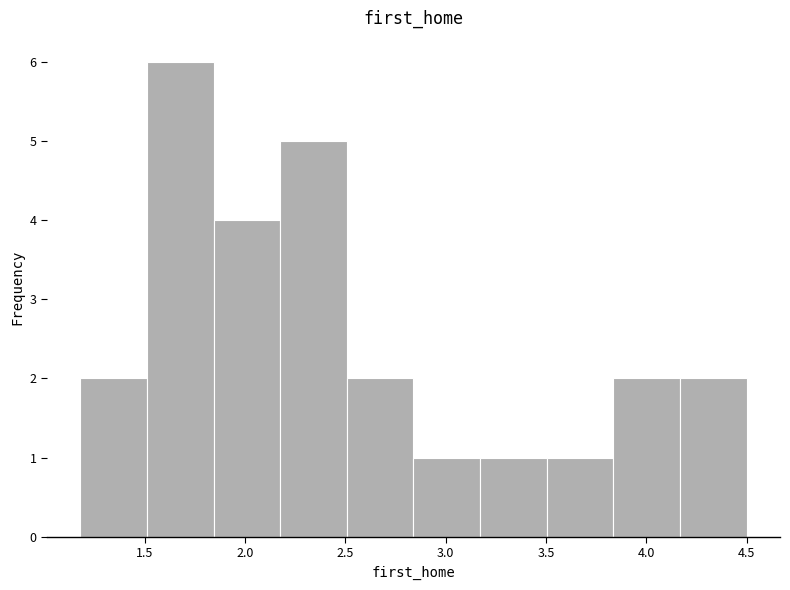

What is the height of the bar covering 1.20 to 1.50 on the x-axis? Neither the bar edges nor the heights are printed on the chart, so give them approximately, as read against the axes.

2